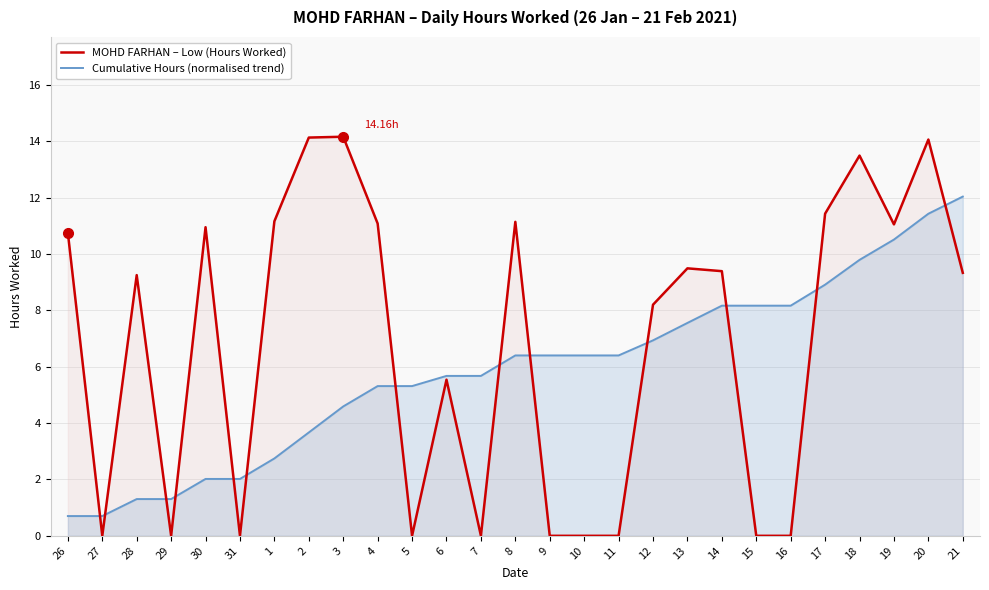

True or false: MOHD FARHAN – Low (Hours Worked) has a value of 5.9 at 21.

False